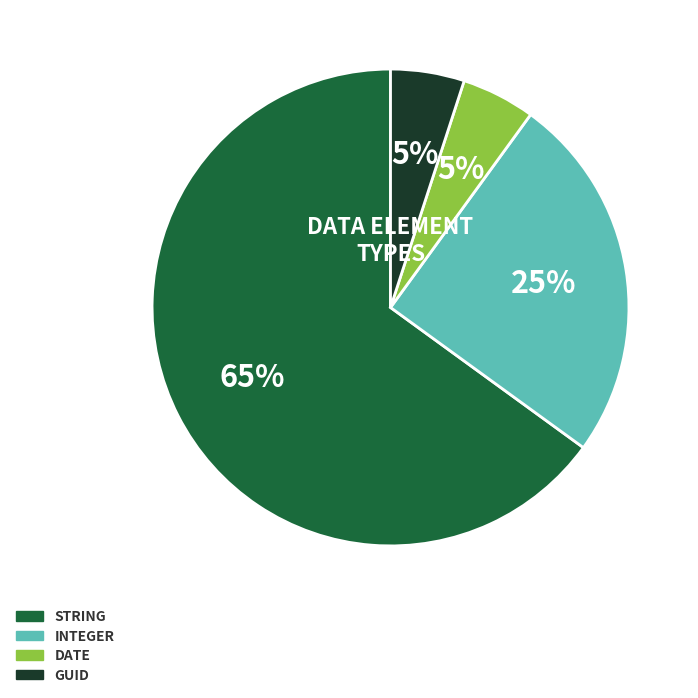

Is there any slice that represents more than half of the pie?

Yes